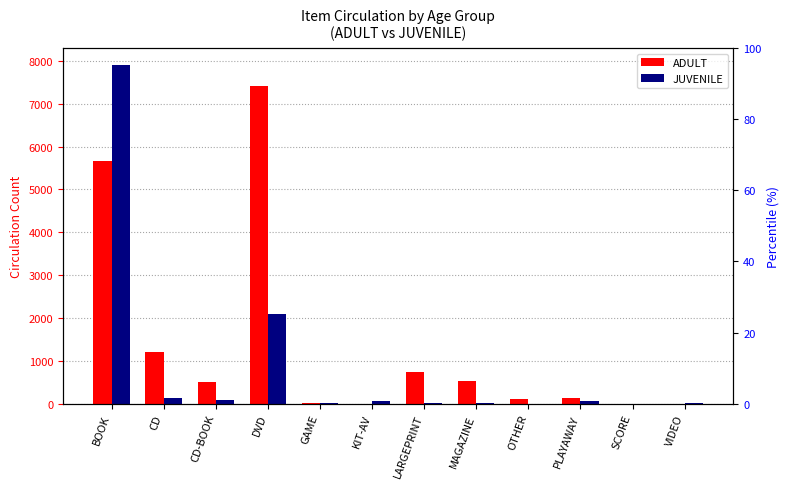

How many groups of bars are there?

12